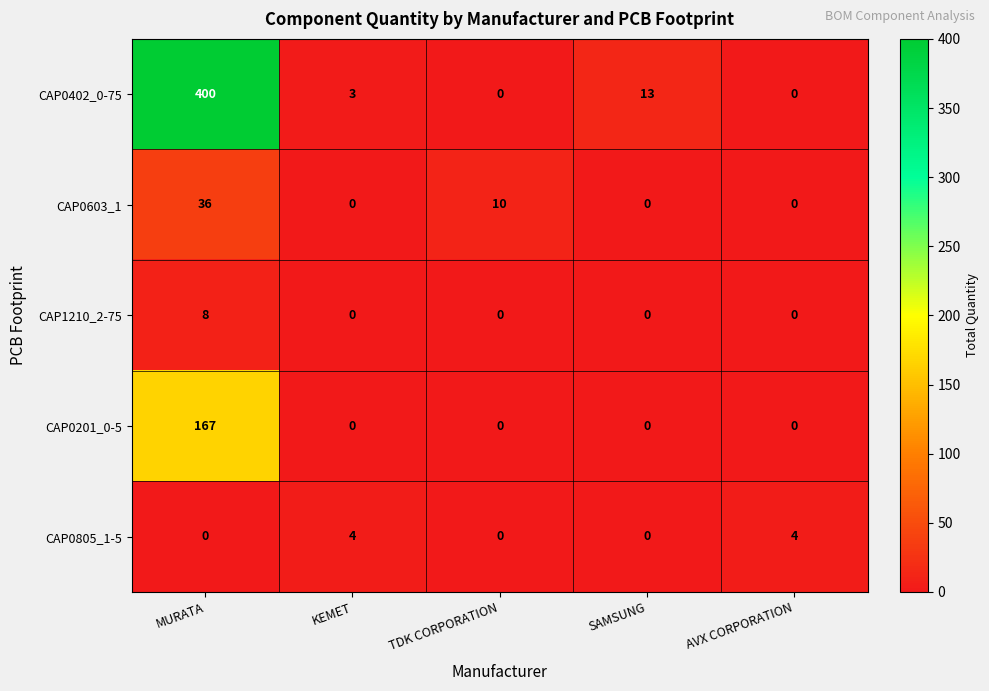

Which series changed the most between TDK CORPORATION and AVX CORPORATION?

CAP0603_1